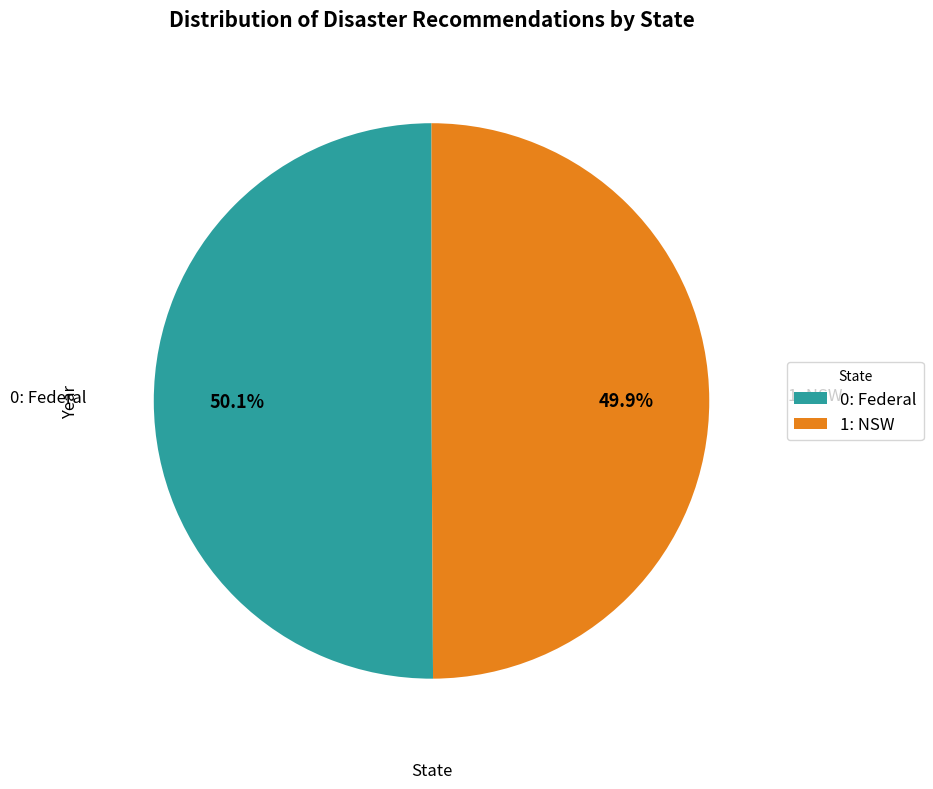

What percentage is NOT represented by 1: NSW?

50.1%